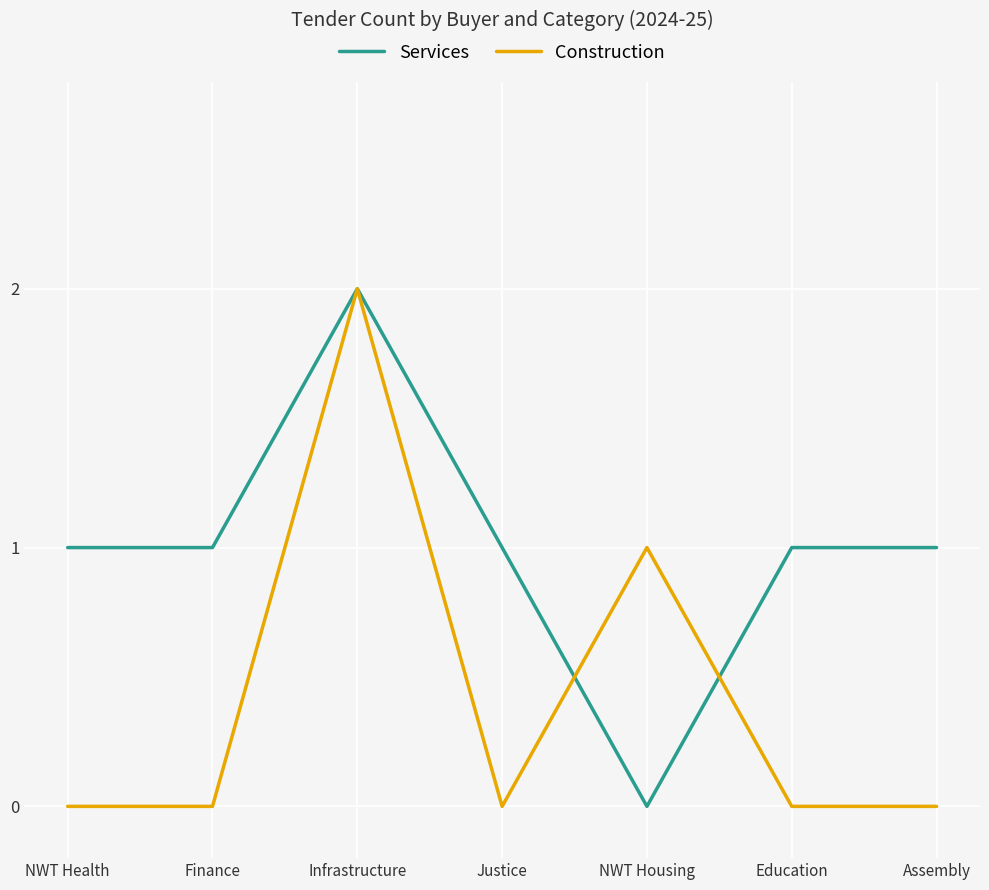

Which series has the largest total across all categories?

Services